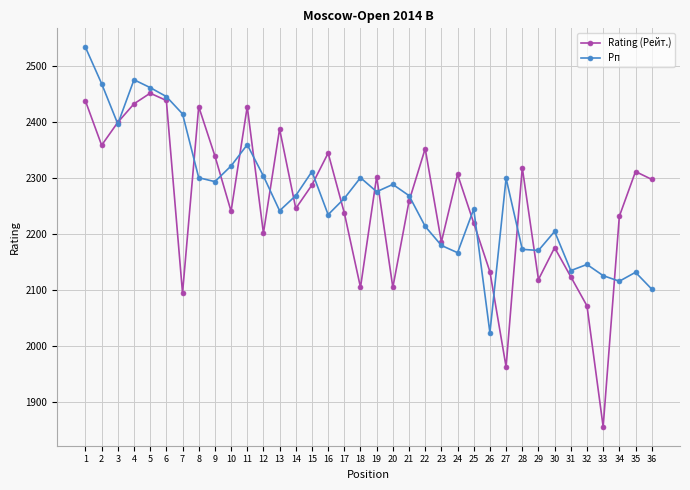

Which series changed the most between 5 and 29?

Rating (Рейт.)